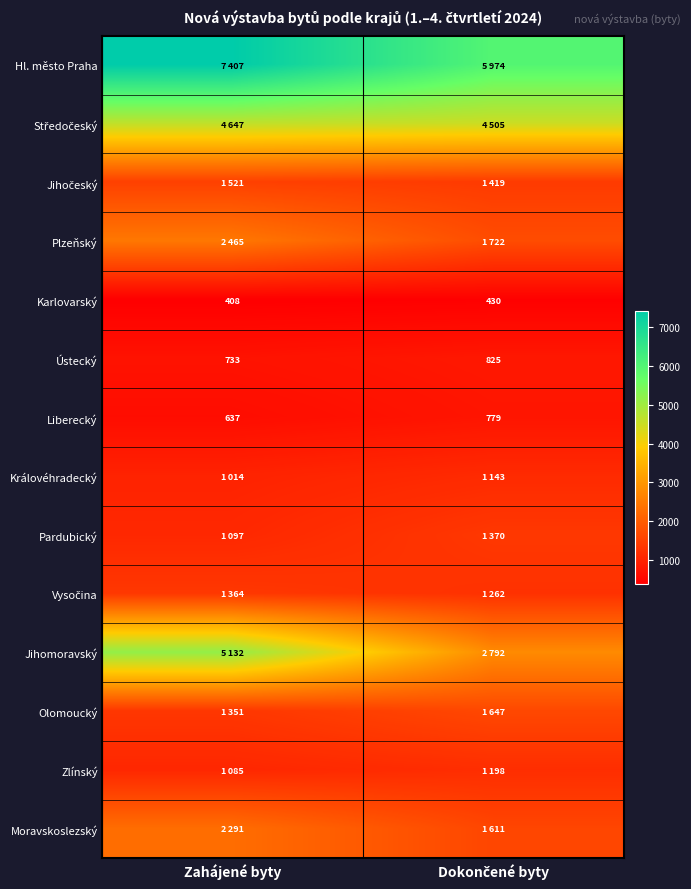

Where is Karlovarský nearest to the value 419?

Zahájené byty